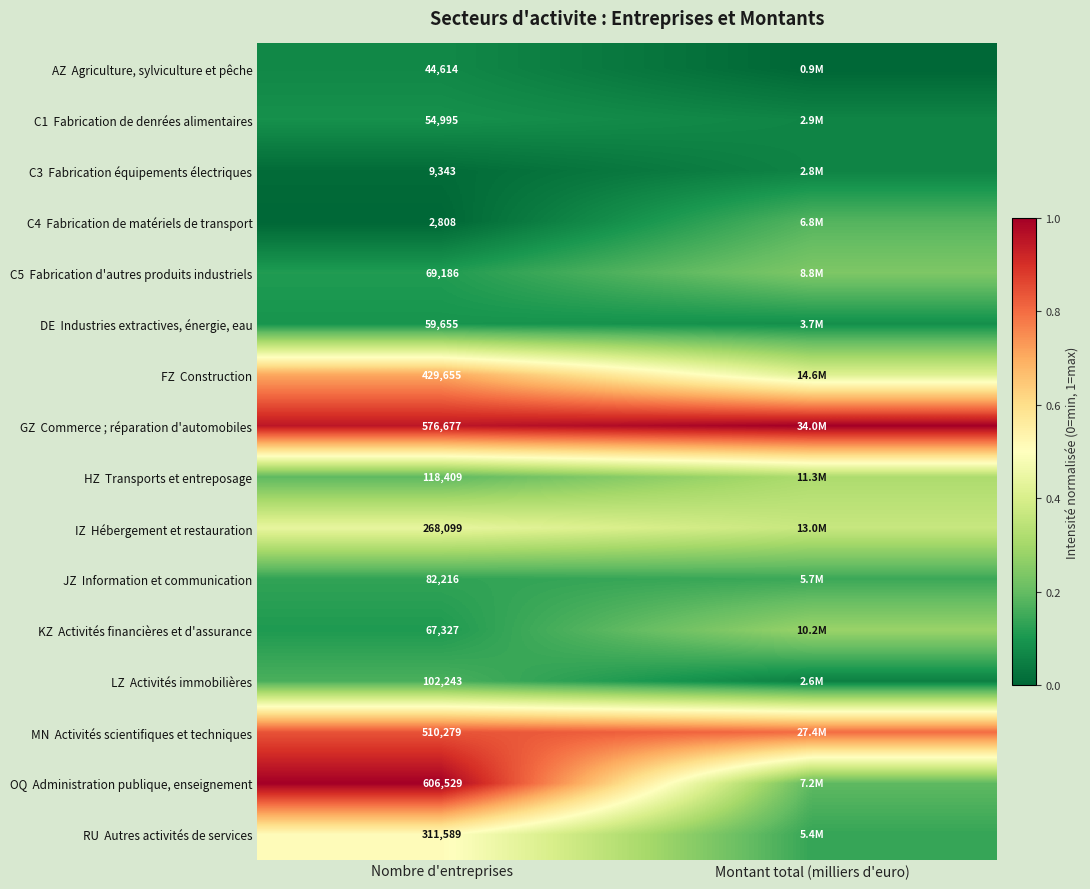

What is the highest value of the KZ Activités financières et d'assurance series?

0.3